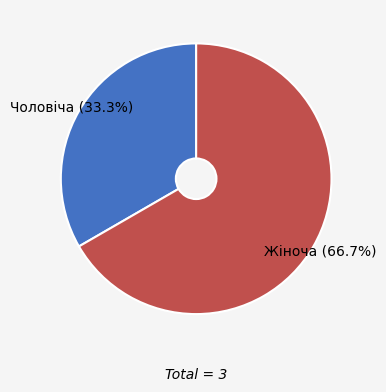

To the nearest percent, what portion does Чоловіча represent?

33%